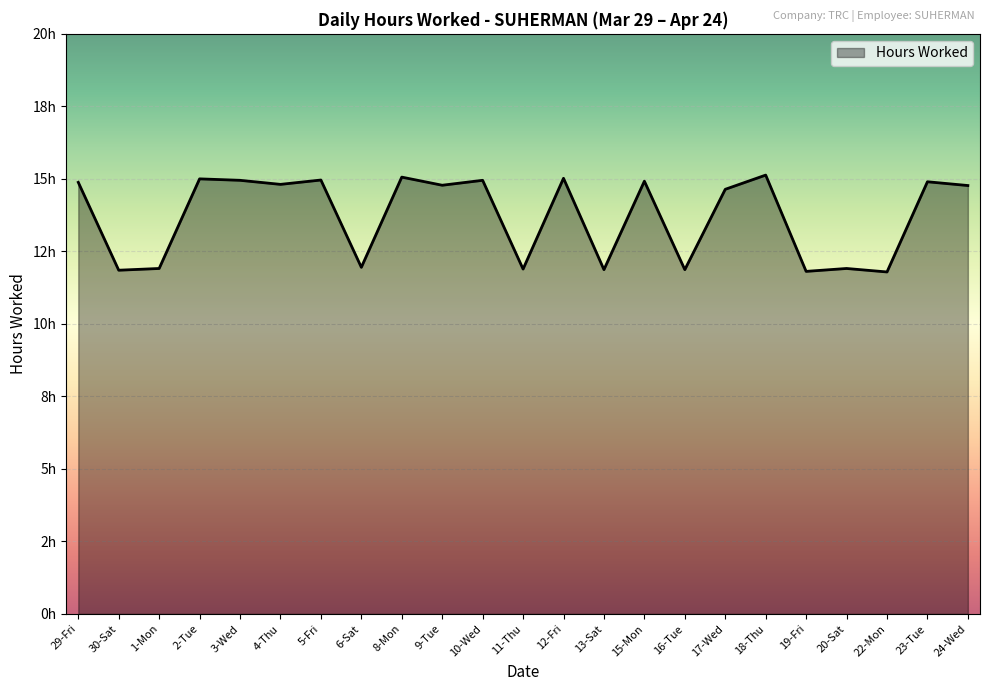

Which label corresponds to the largest value in the chart?

18-Thu